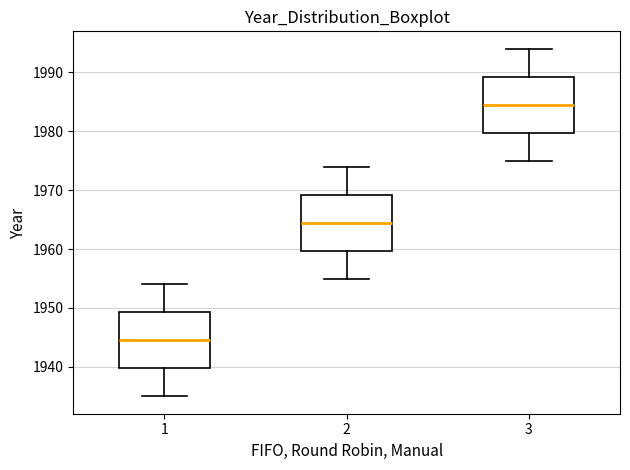

Which box's median line is the lowest?

1